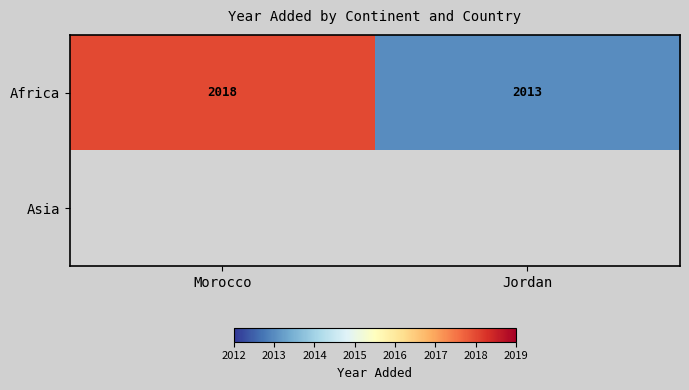

Is it true that Africa equals 3254 at Jordan?

False